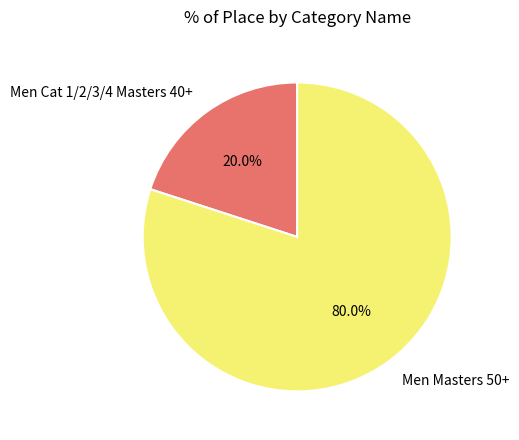

The Men Cat 1/2/3/4 Masters 40+ slice represents 30% of the pie. True or false?

False